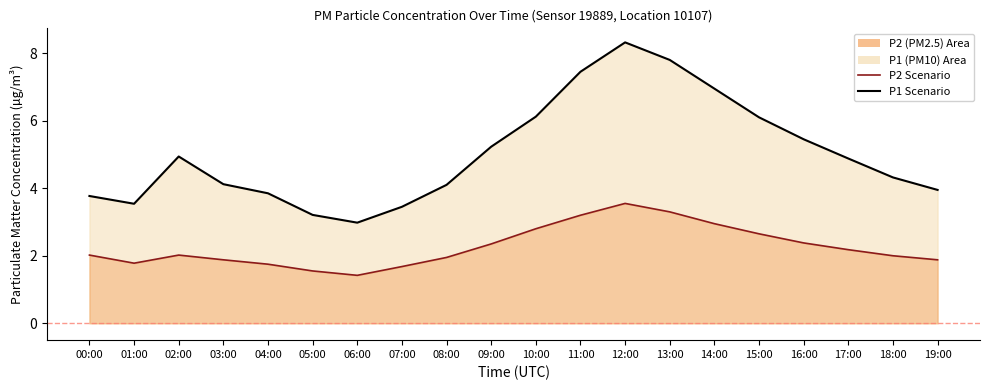

List the series in order of their peak value, lowest first.

P2, P1